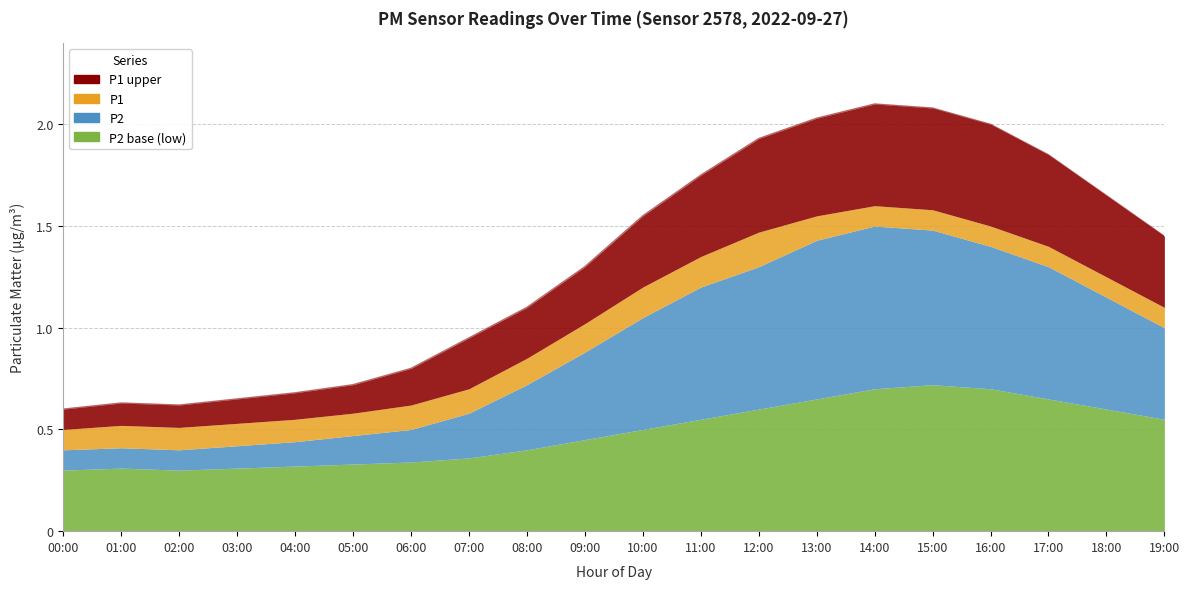

What are all the series names shown in the legend?

P1, P2, P2_base, P1_upper